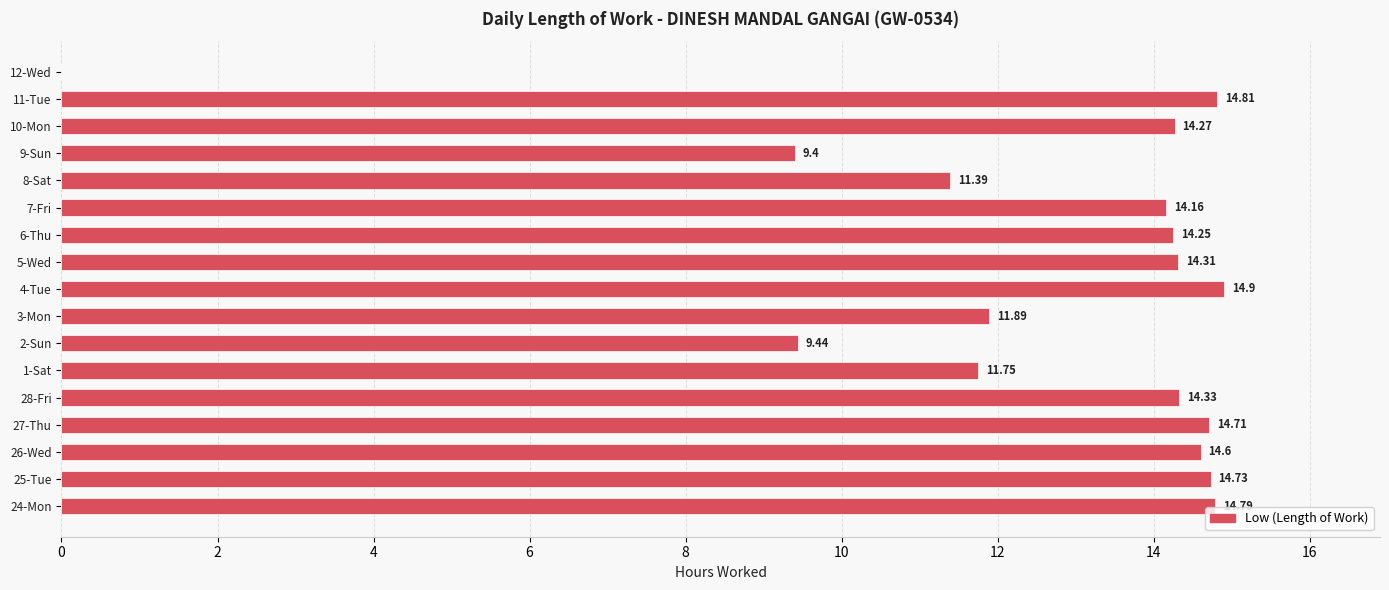

What is the sum of the values at 5-Wed and 8-Sat?

25.7